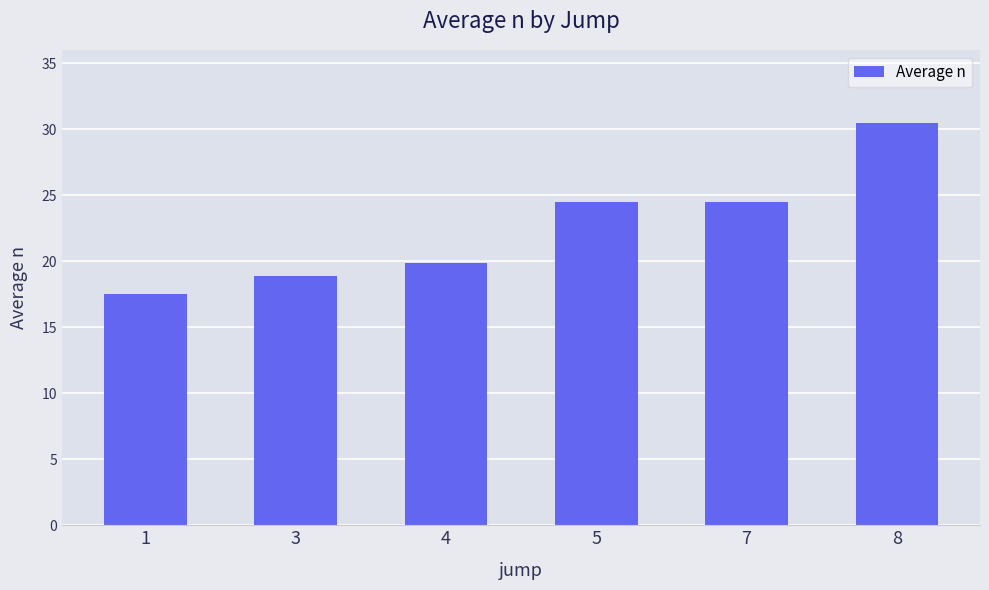

Reading right to left, what are all the values shown in this chart?

30.5	24.5	24.5	19.9	18.9	17.5